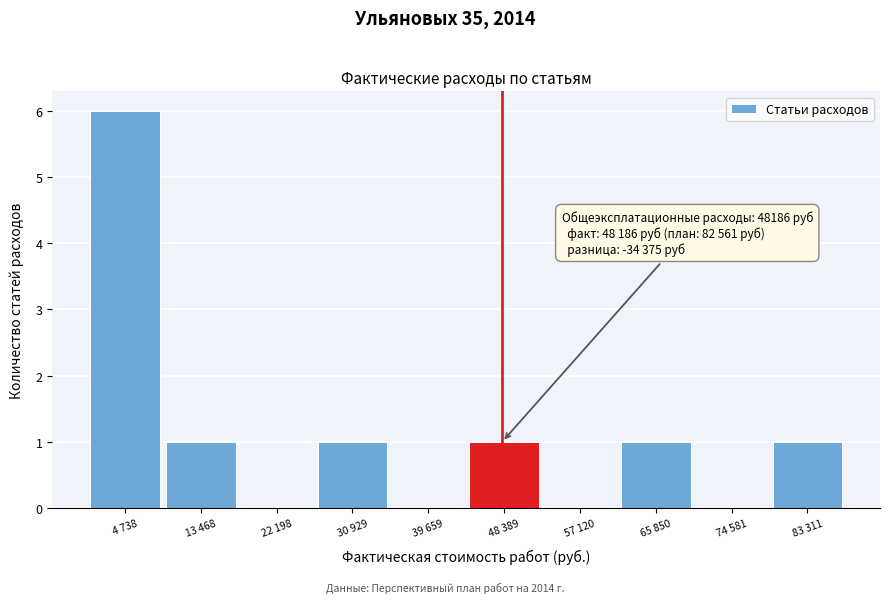

Reading left to right, what are all the values shown in this chart?

4 738=6	13 468=1	22 198=0	30 929=1	39 659=0	48 389=1	57 120=0	65 850=1	74 581=0	83 311=1